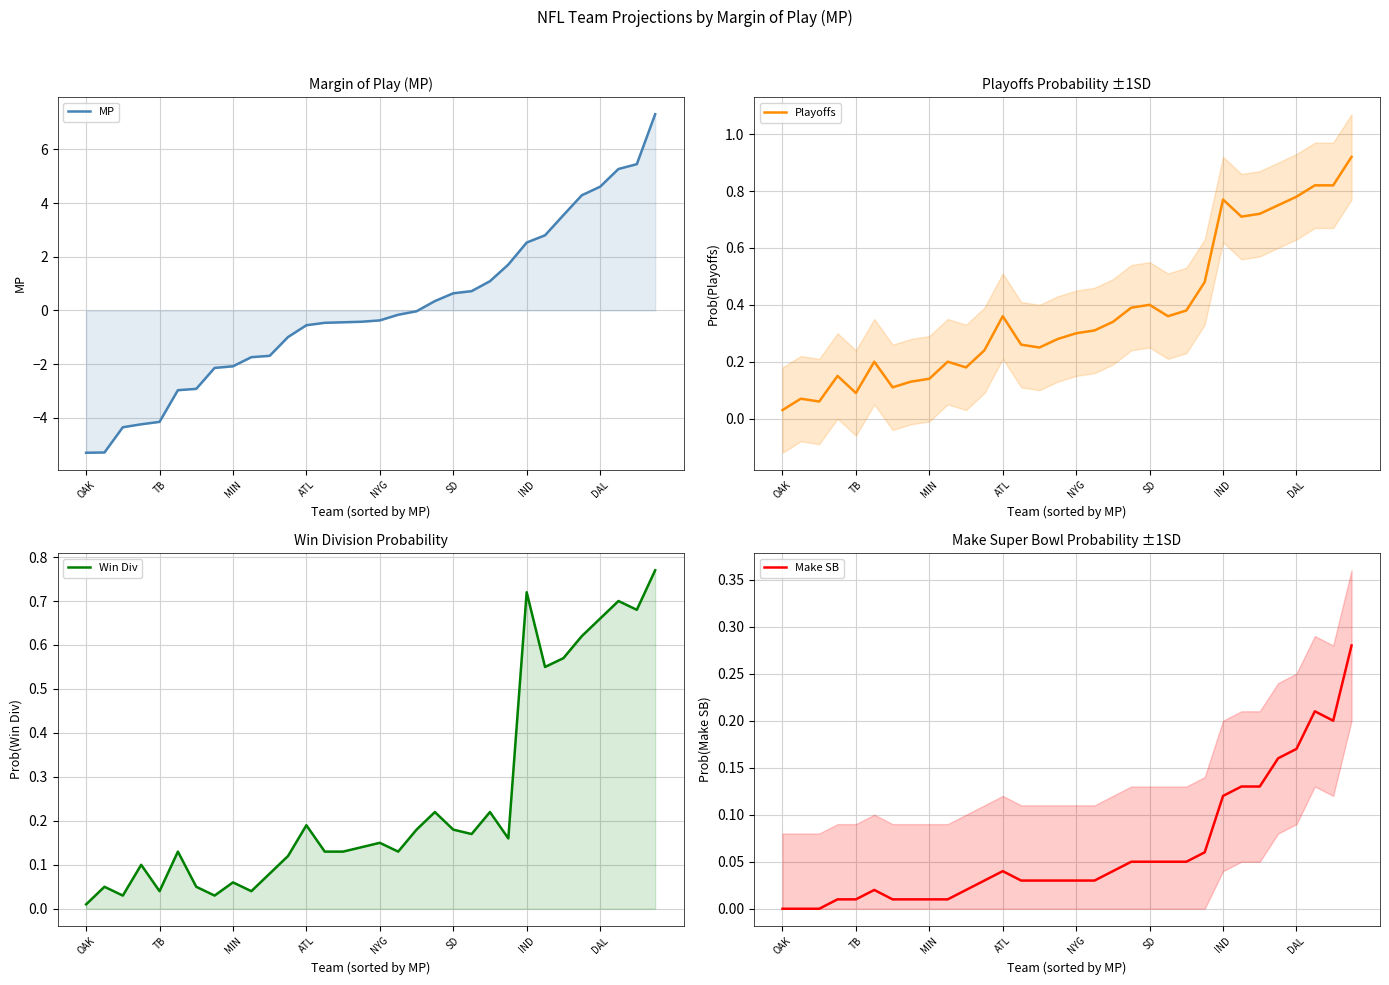

How many series are shown in this chart?

4